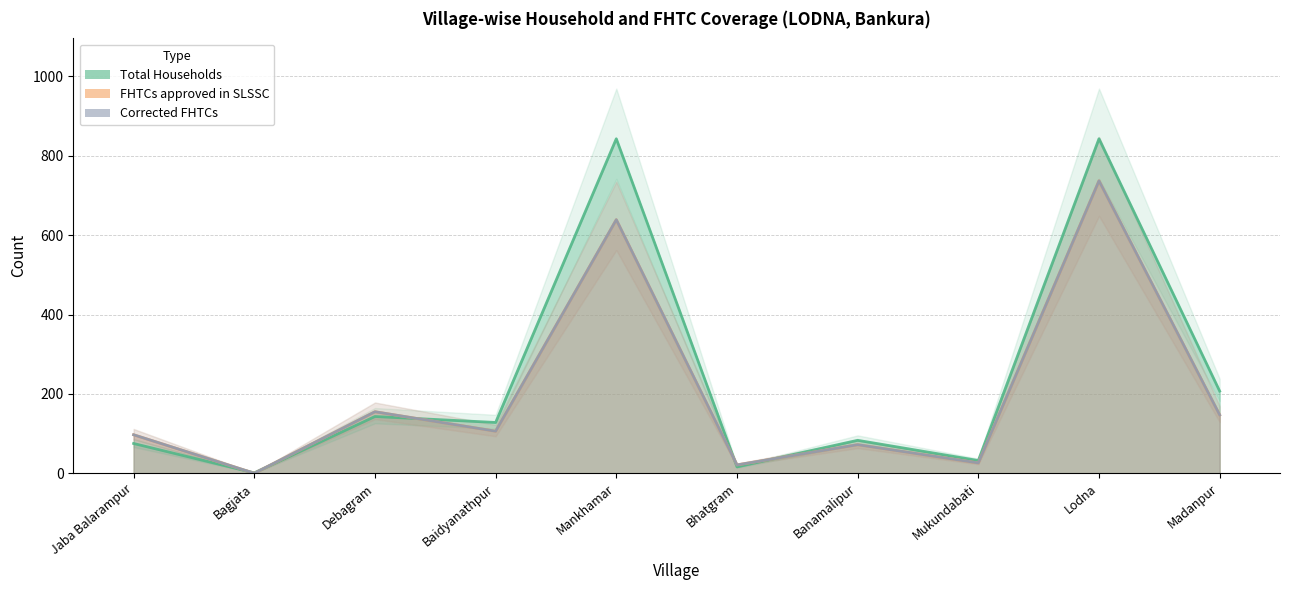

Is it true that Corrected FHTCs equals 6 at Mukundabati?

False